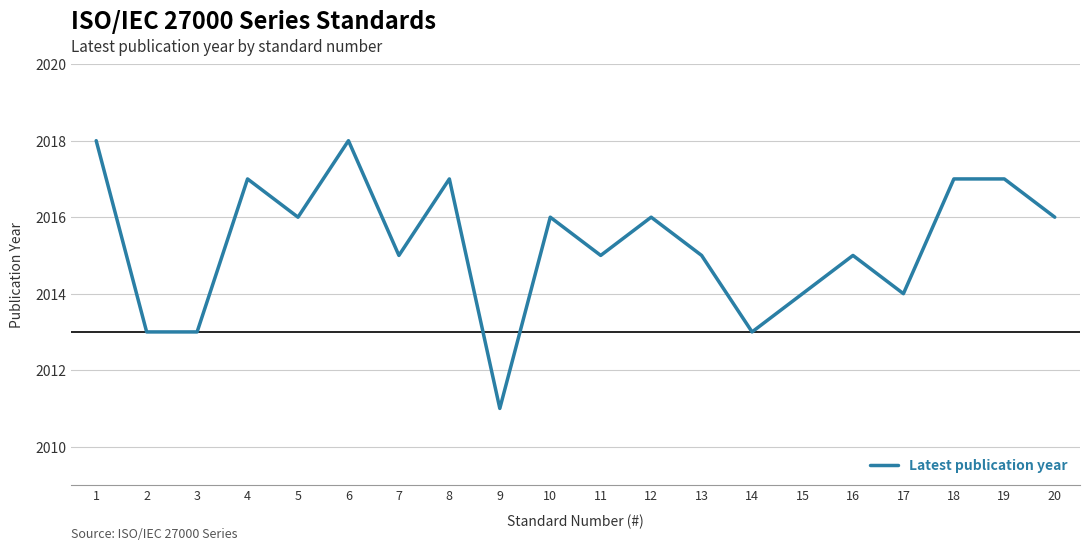

Reading left to right, transcribe all the data shown in this chart.

1=2018	2=2013	3=2013	4=2017	5=2016	6=2018	7=2015	8=2017	9=2011	10=2016	11=2015	12=2016	13=2015	14=2013	15=2014	16=2015	17=2014	18=2017	19=2017	20=2016